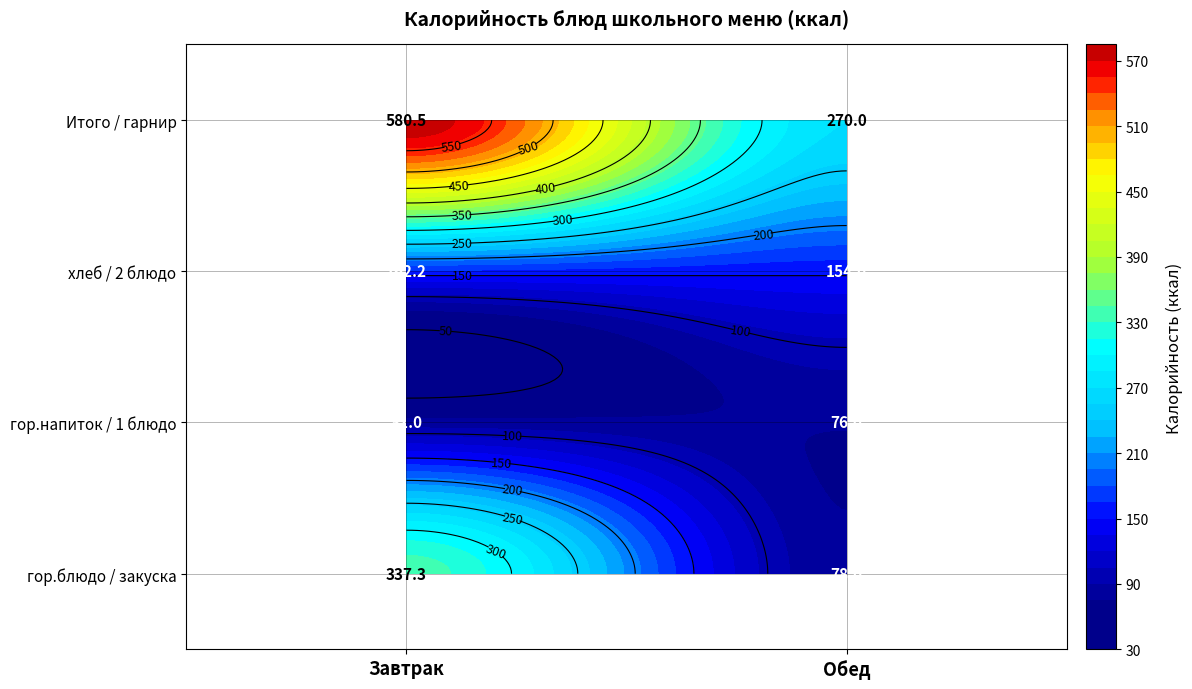

At хлеб, list the series in order from smallest to largest.

Обед, Завтрак